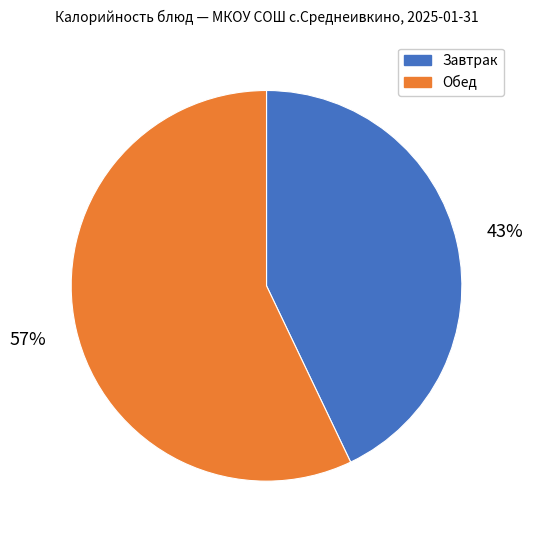

Is there any slice that represents more than half of the pie?

Yes